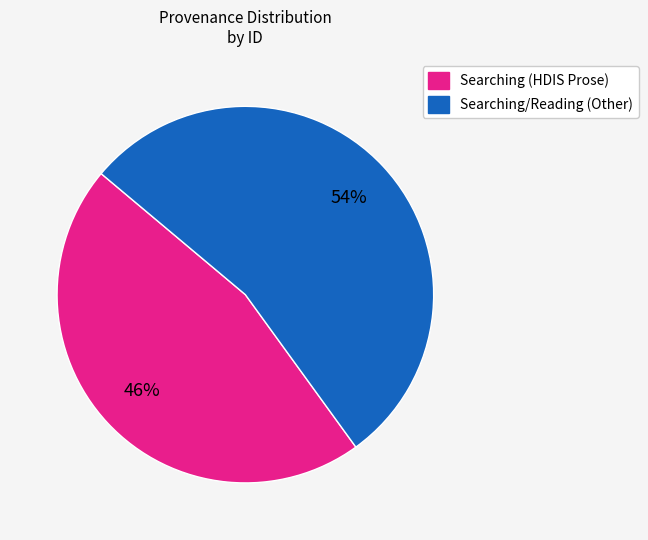

Is there any slice that represents more than half of the pie?

Yes